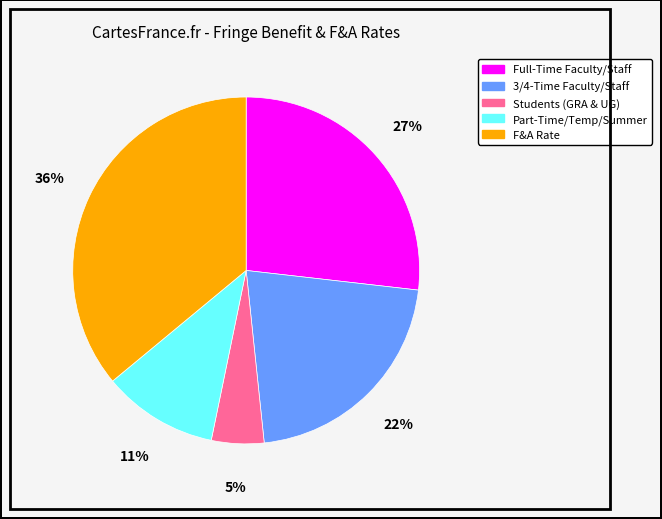

Rank the categories by value from highest to lowest.

F&A Rate, Full-Time Faculty/Staff, 3/4-Time Faculty/Staff, Part-Time/Temp/Summer, Students (GRA & UG)